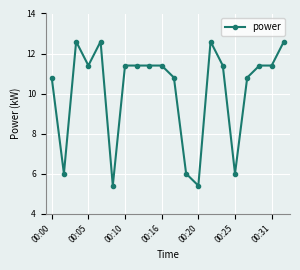

True or false: the data has more than 1 interior local peaks.

True